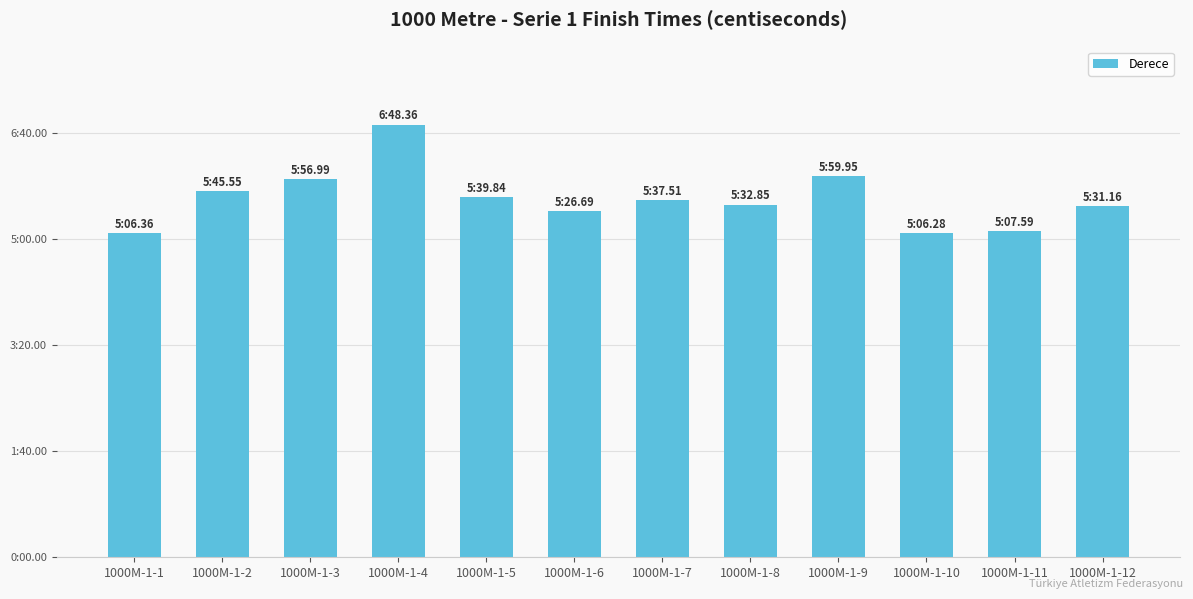

What is the sum of the values at 1000M-1-6 and 1000M-1-10?

63297